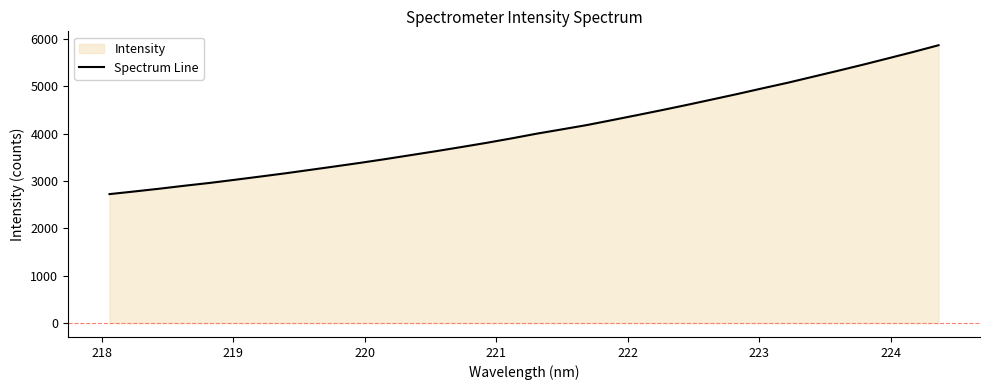

What is the difference between the maximum and minimum values?

3142.3